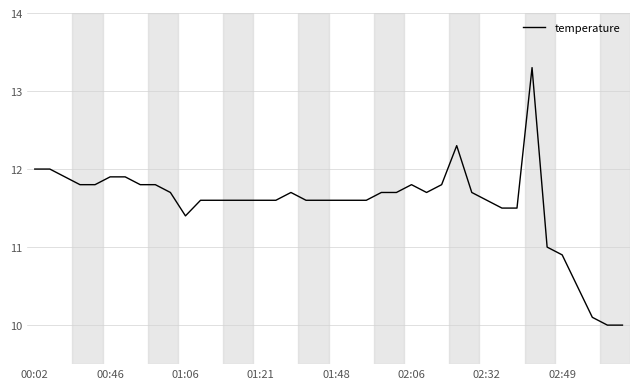

What is the greatest value displayed?

13.3